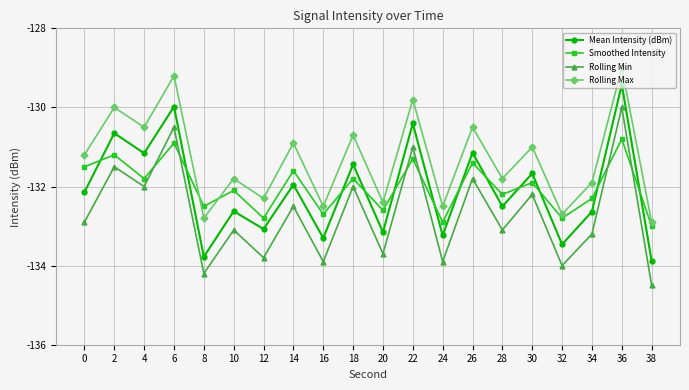

Count the number of categories in the chart.

20